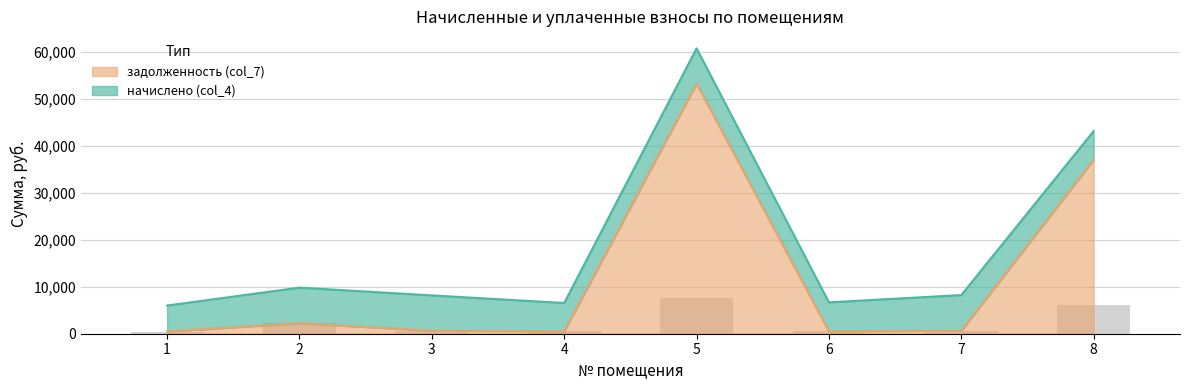

Reading left to right, what are all the values shown in this chart?

462.2	2241.0	628.2	503.9	53310.8	514.4	633.9	37077.4